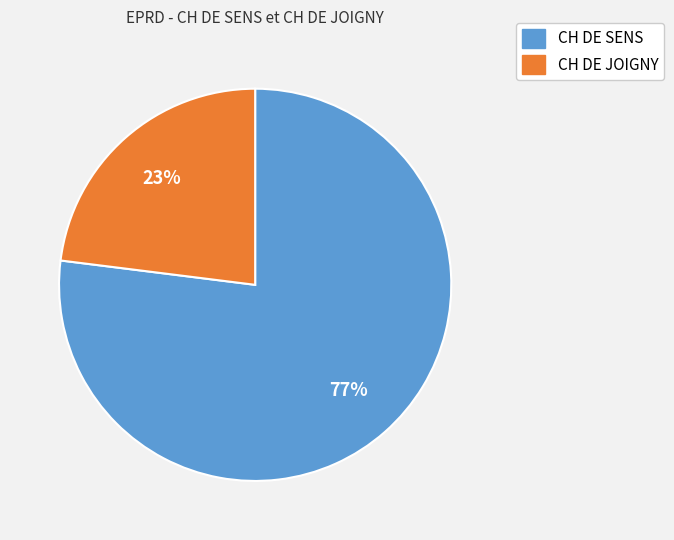

Count the number of slices in the pie.

2